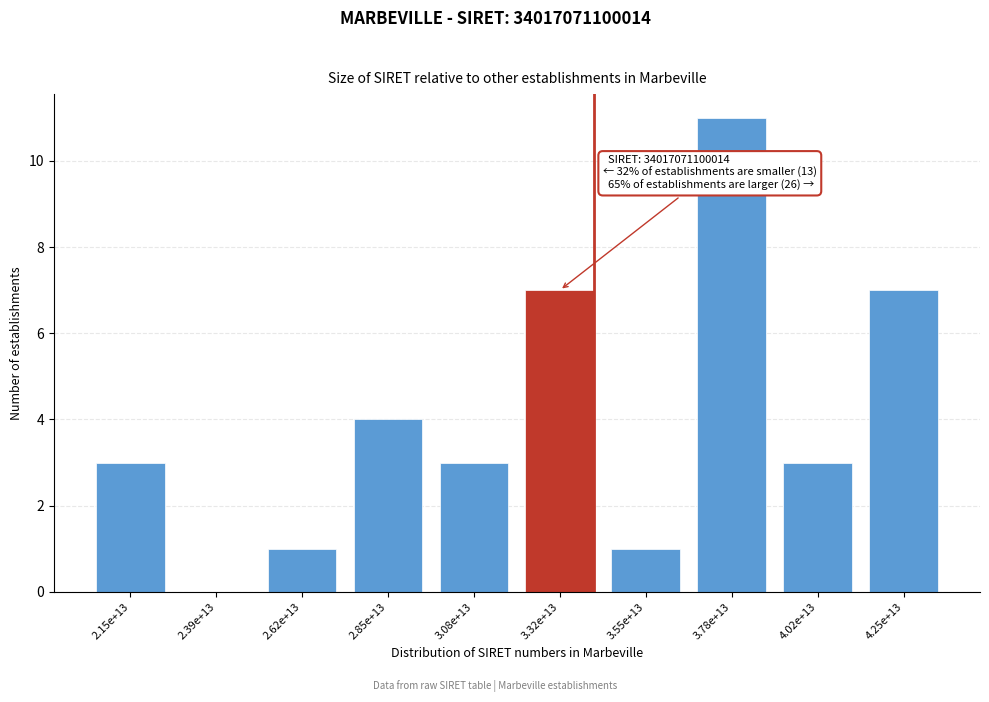

Reading left to right, transcribe all the data shown in this chart.

2.15e+13=3	2.39e+13=0	2.62e+13=1	2.85e+13=4	3.08e+13=3	3.32e+13=7	3.55e+13=1	3.78e+13=11	4.02e+13=3	4.25e+13=7